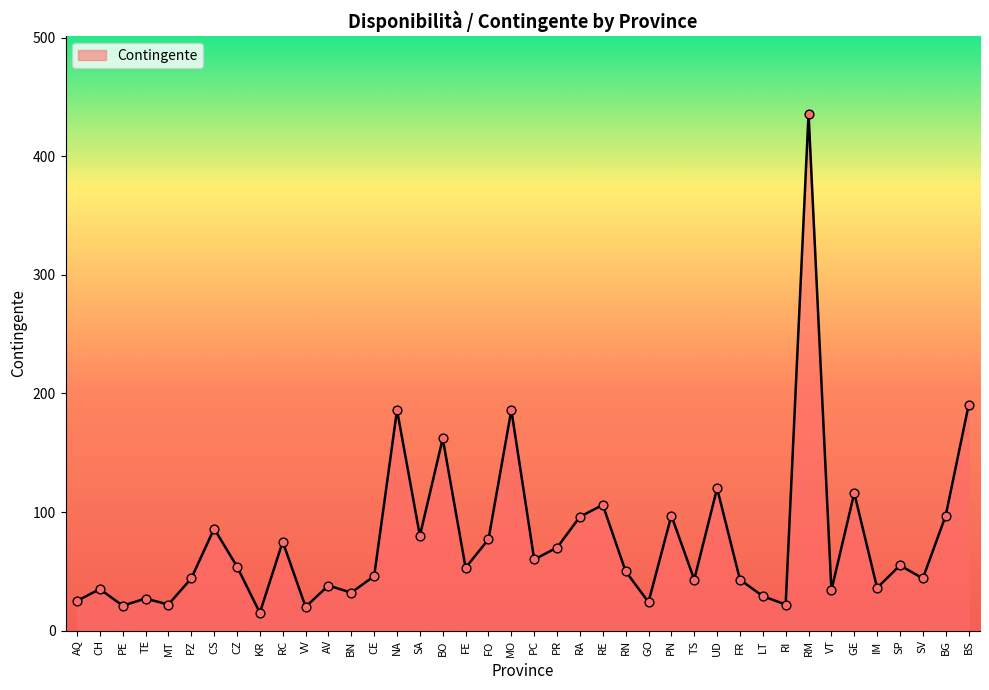

Approximately how many times larger is the value at SV compared to GO?

1.8